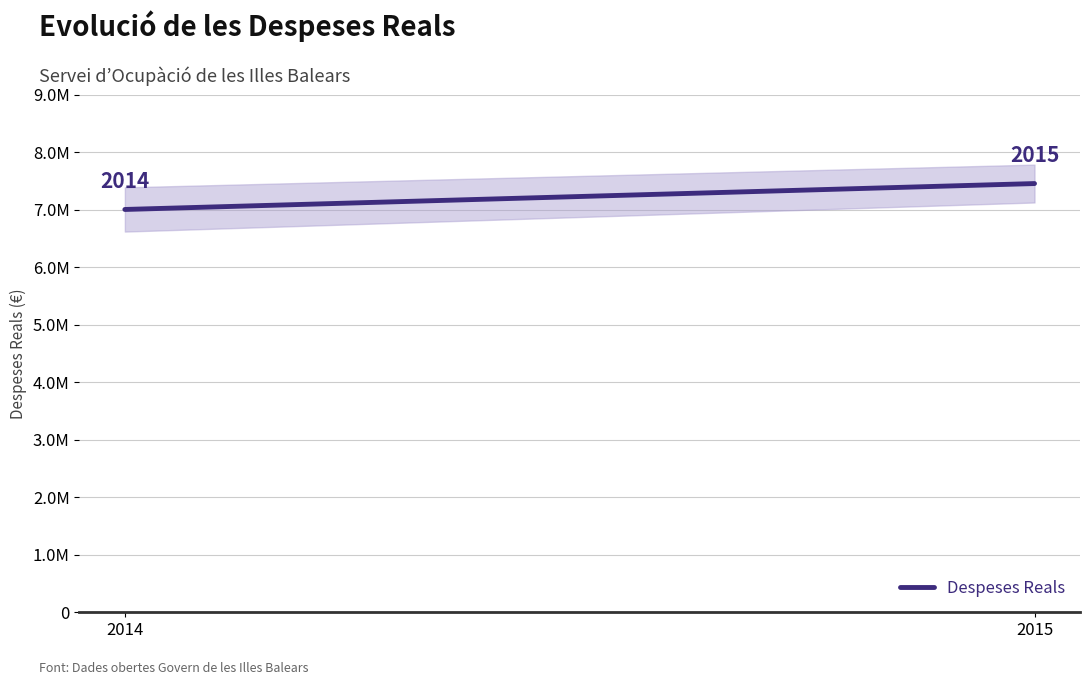

Rank the categories by value from lowest to highest.

2014, 2015